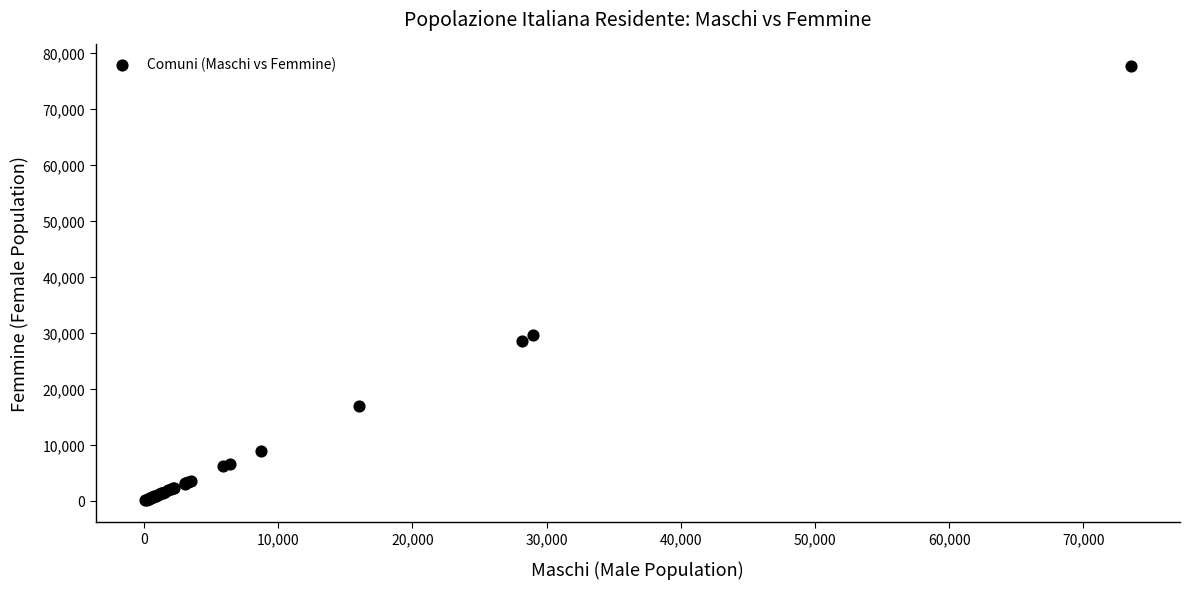

What Y value in the scatter plot is closest to 38879?

29638